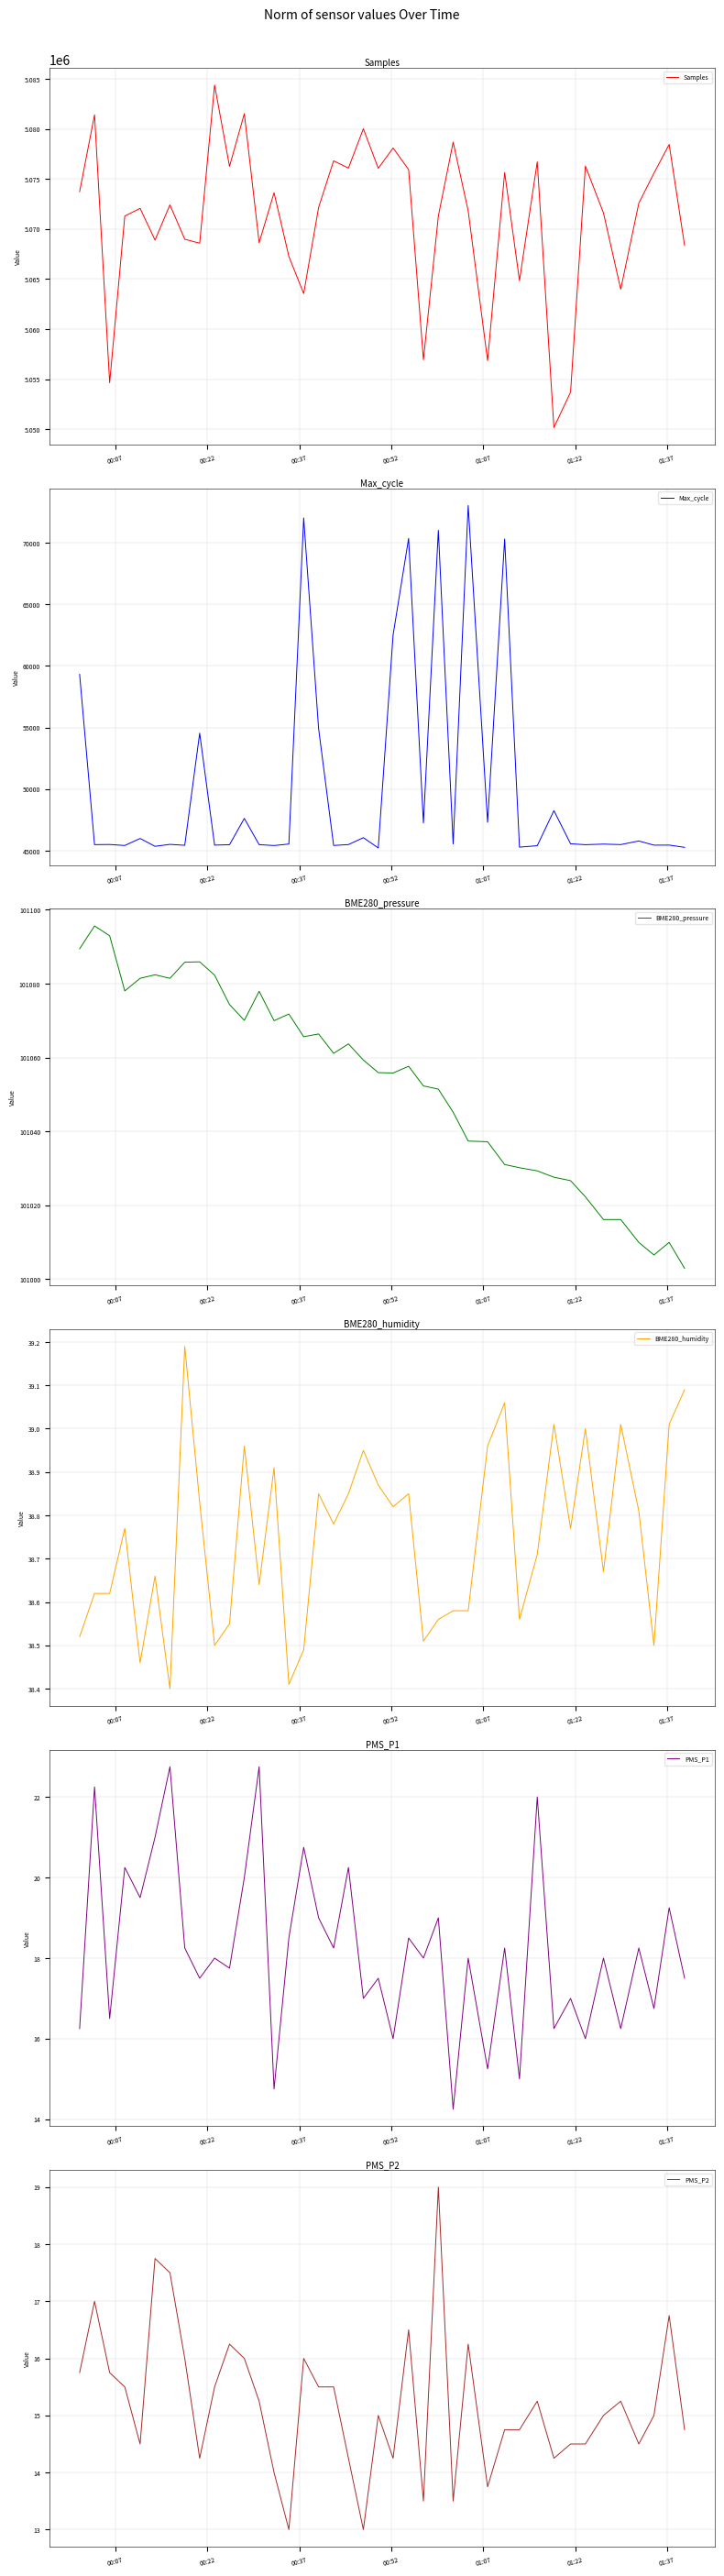

Which series has the largest range (max minus min)?

Samples